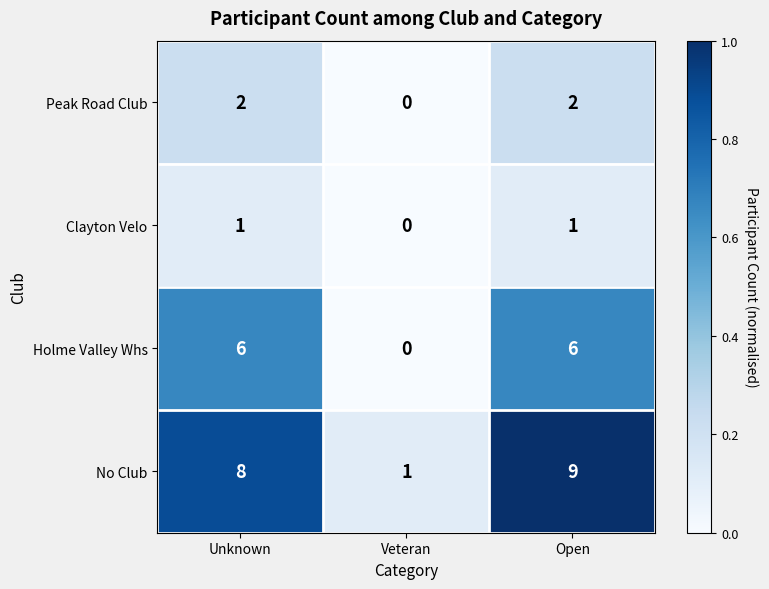

What is the sum of the No Club values at Unknown and Veteran?

9